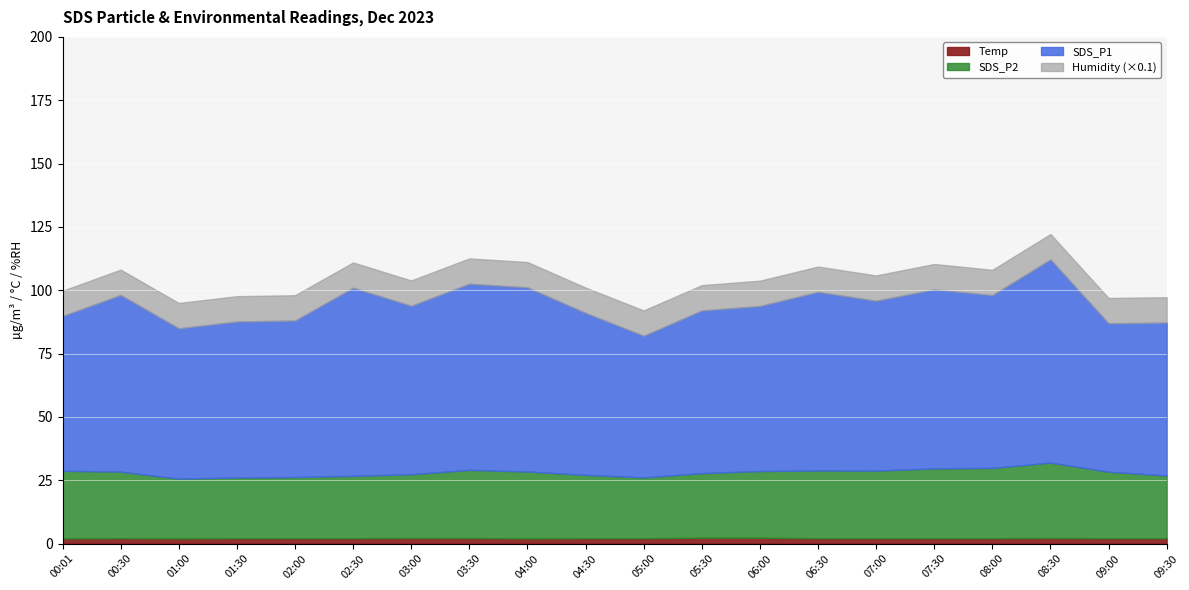

Between 04:00 and 00:01, which is larger?

00:01